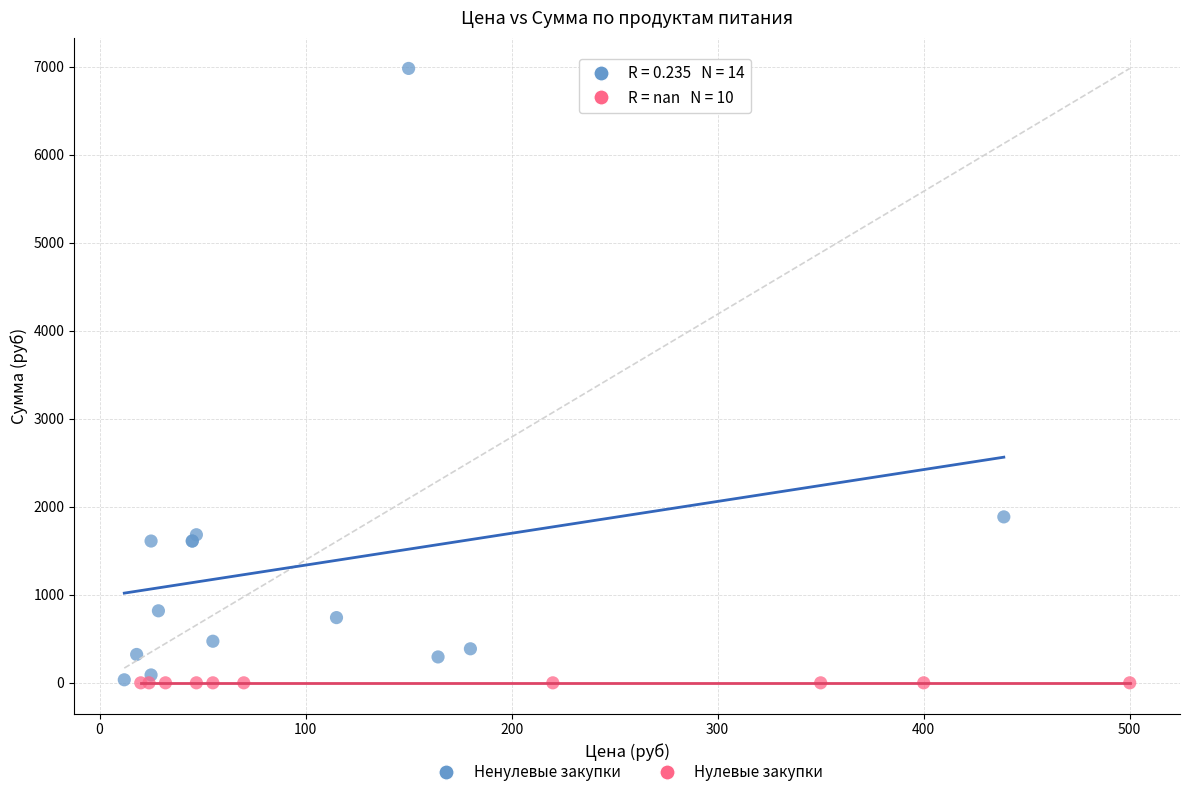

Which series reaches the maximum Y coordinate?

Ненулевые закупки